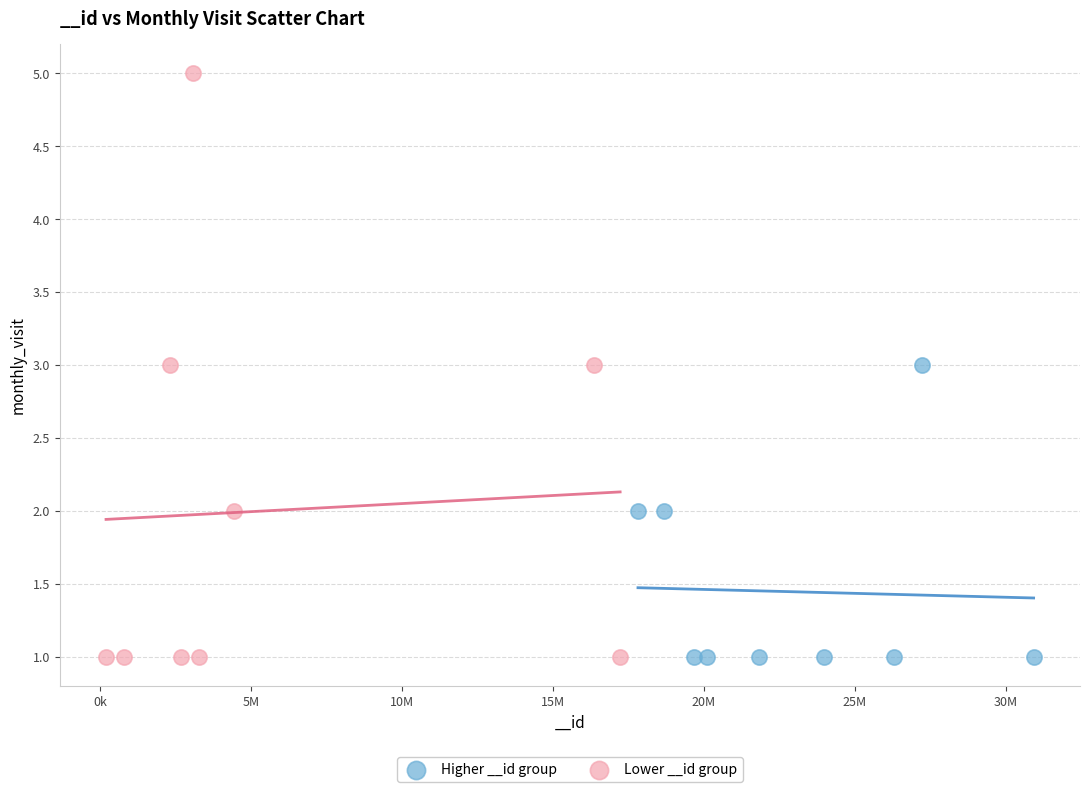

Which series has the widest spread of Y values?

Lower __id group